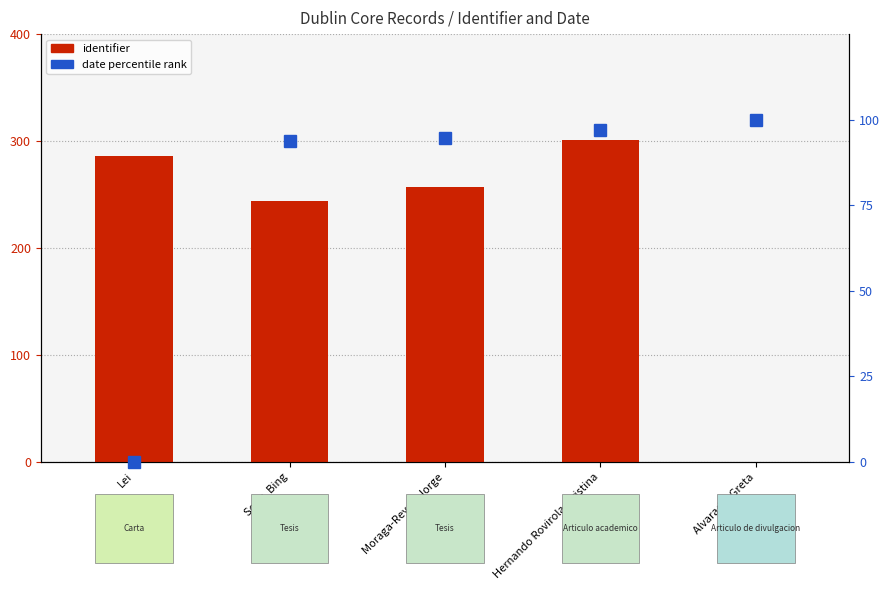

Which series has the widest spread of values?

identifier